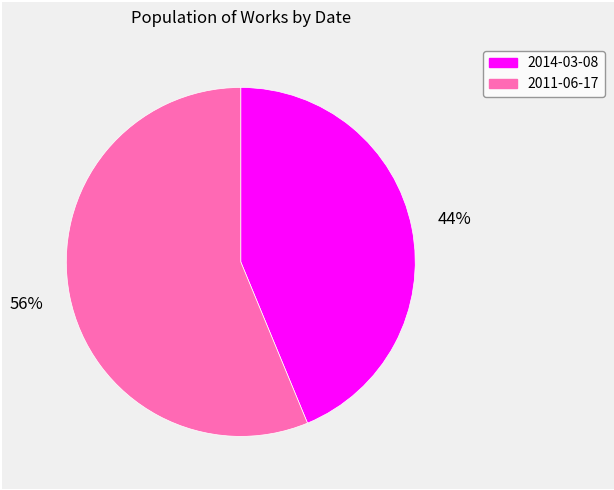

Which category has the smallest portion of the pie?

2014-03-08